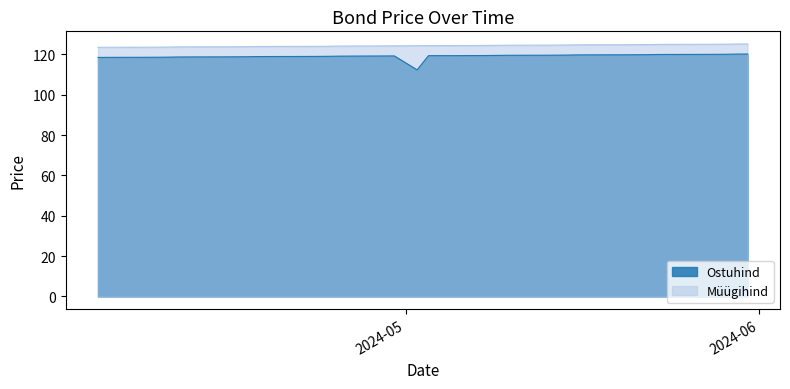

Which series has the largest range (max minus min)?

Ostuhind